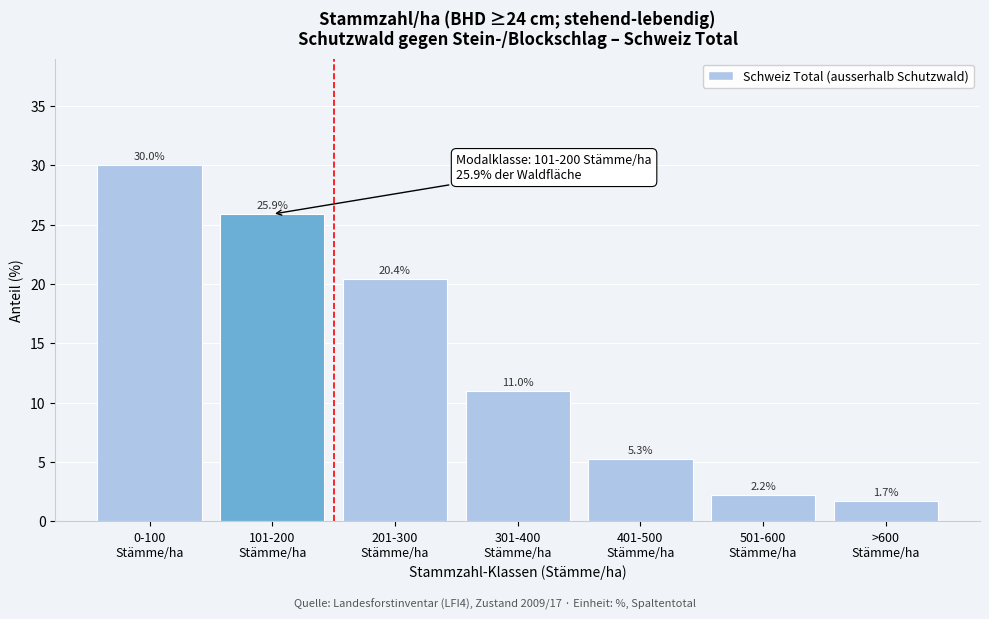

Reading right to left, extract all data points from this chart.

1.7	2.2	5.3	11.0	20.4	25.9	30.0